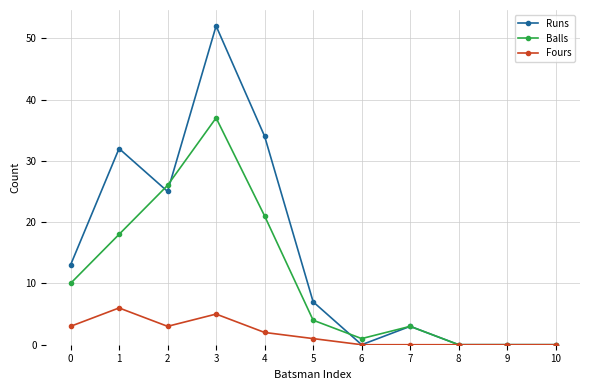

Between 3 and 8, which series saw the biggest shift?

Runs